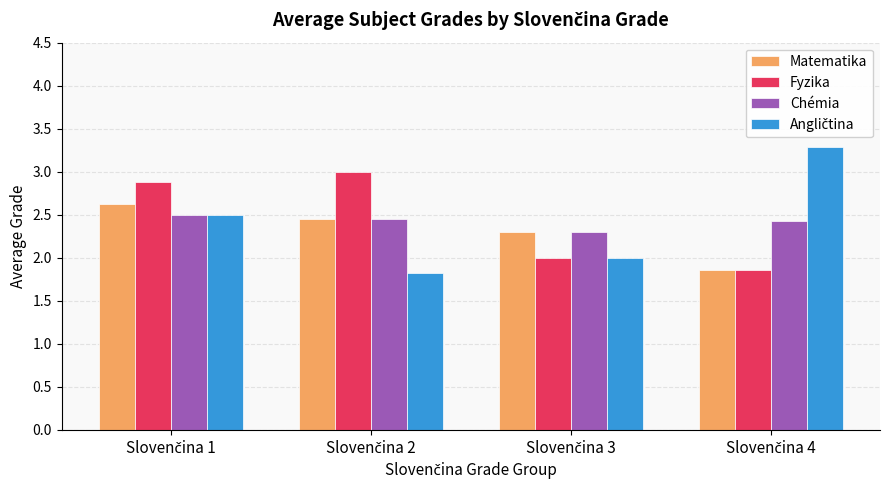

What is the greatest value displayed?

3.3